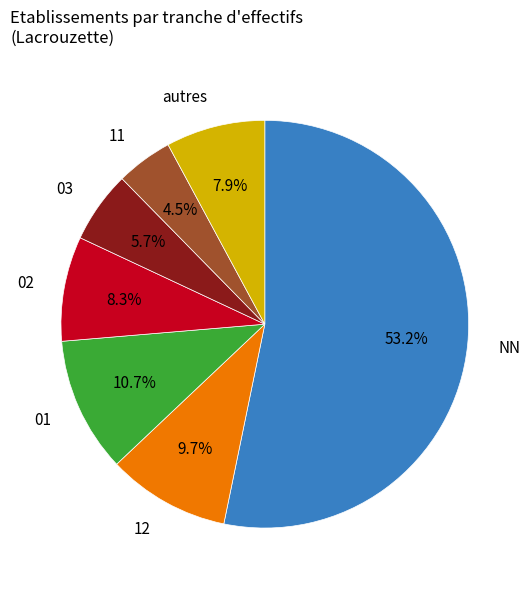

Which category has the biggest portion of the pie?

NN